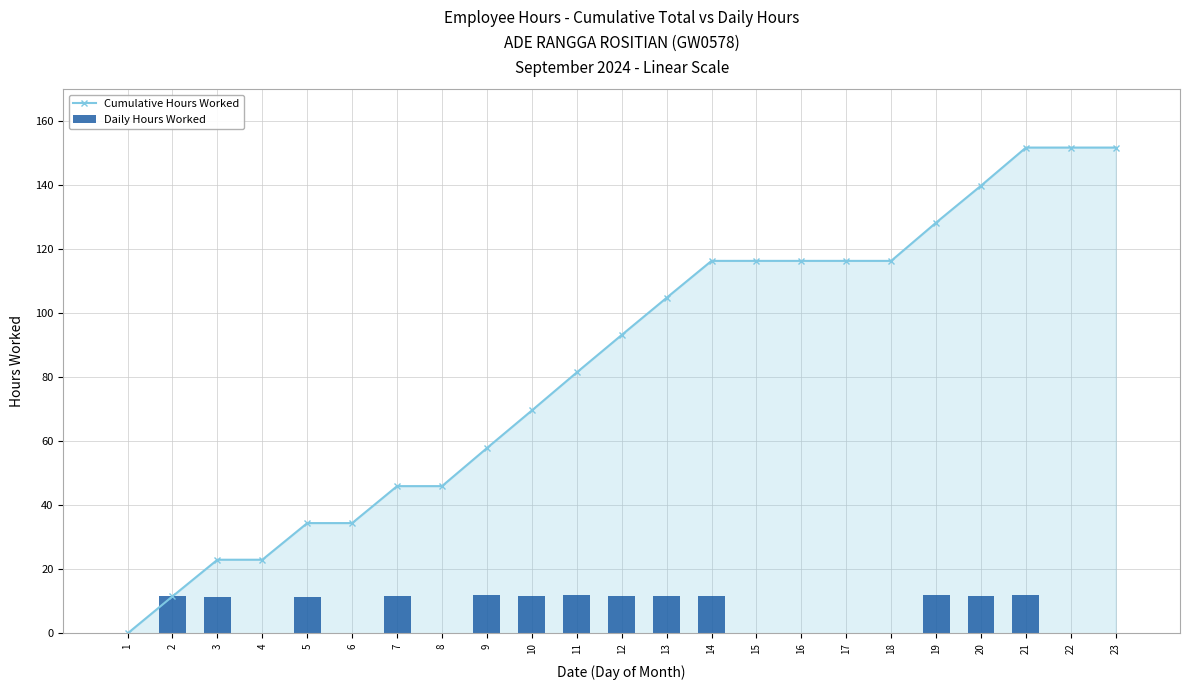

At which label does Cumulative Hours Worked first exceed 93?

12